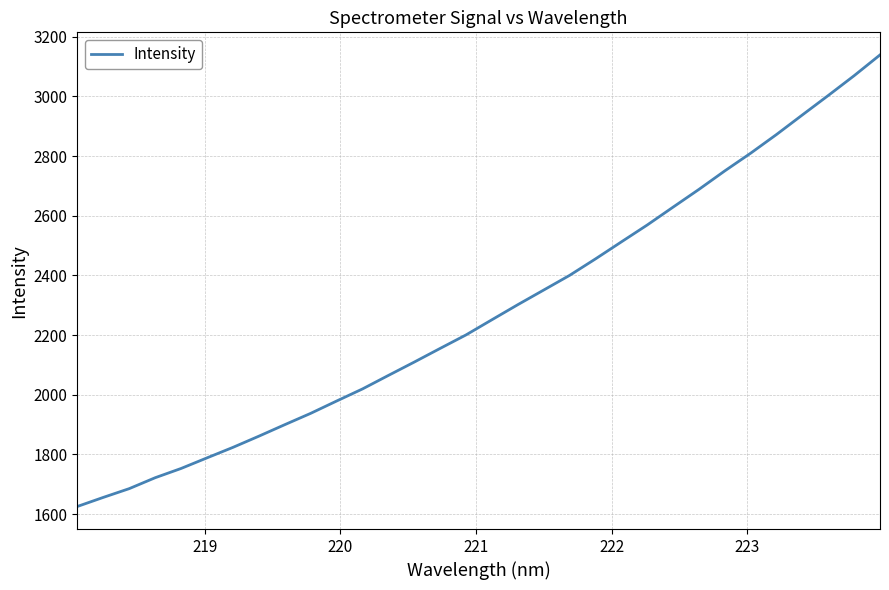

What is the greatest value displayed?

3138.8